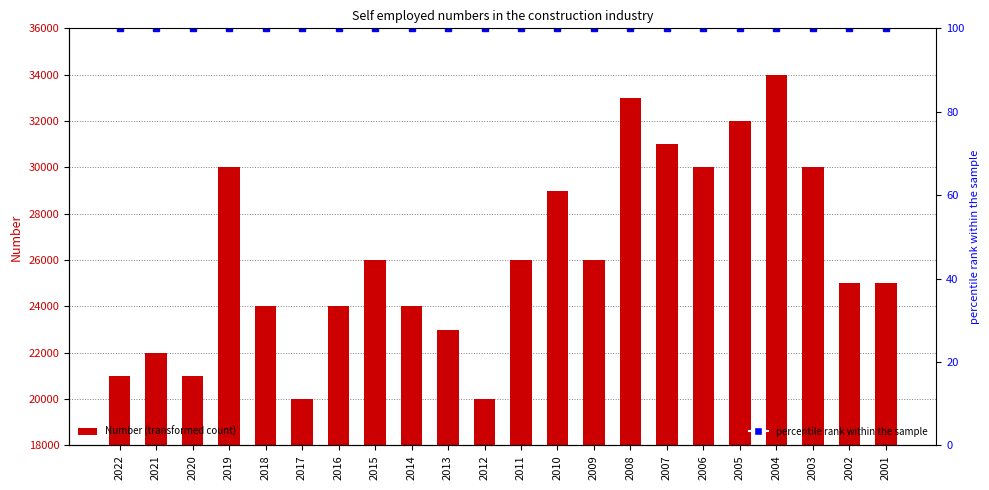

What is the value of the percentile rank within the sample bar at the 11th from the left?

100